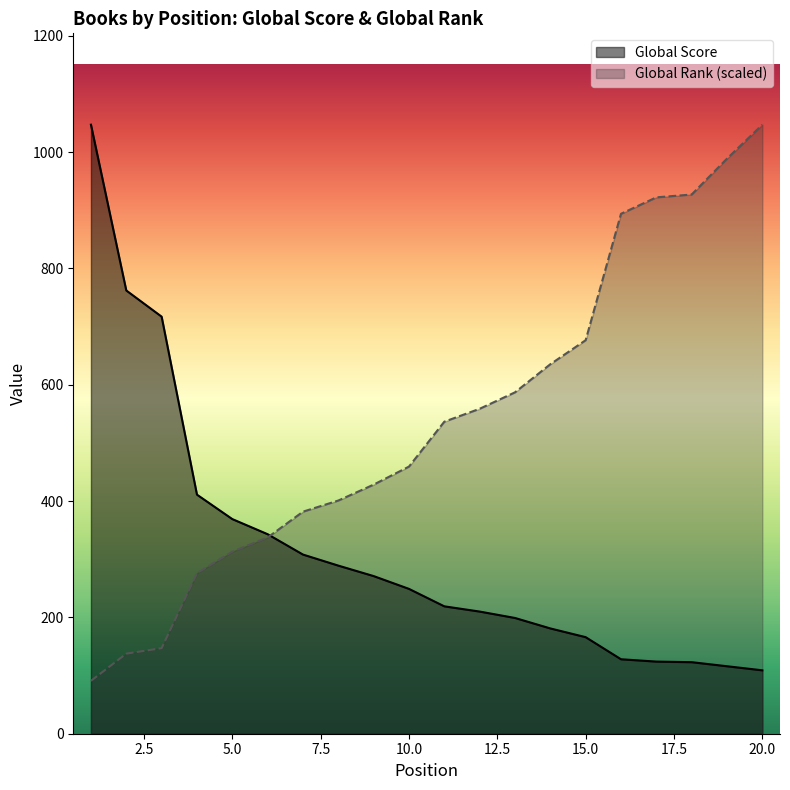

Is it true that Global Score equals 435.8 at 2?

False